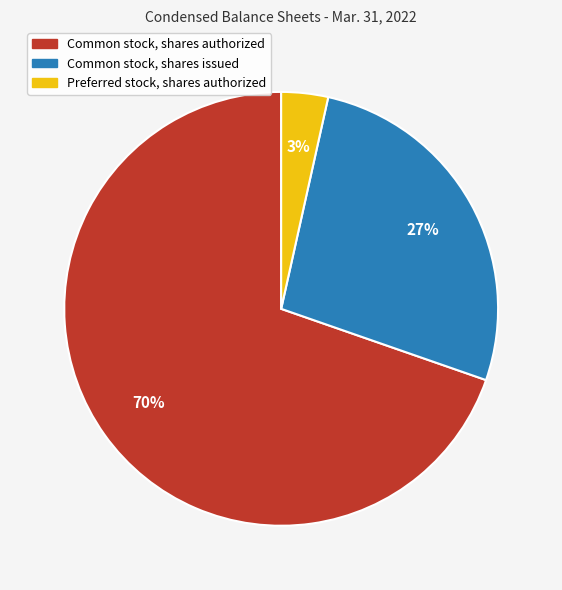

How many slices are in this pie chart?

3